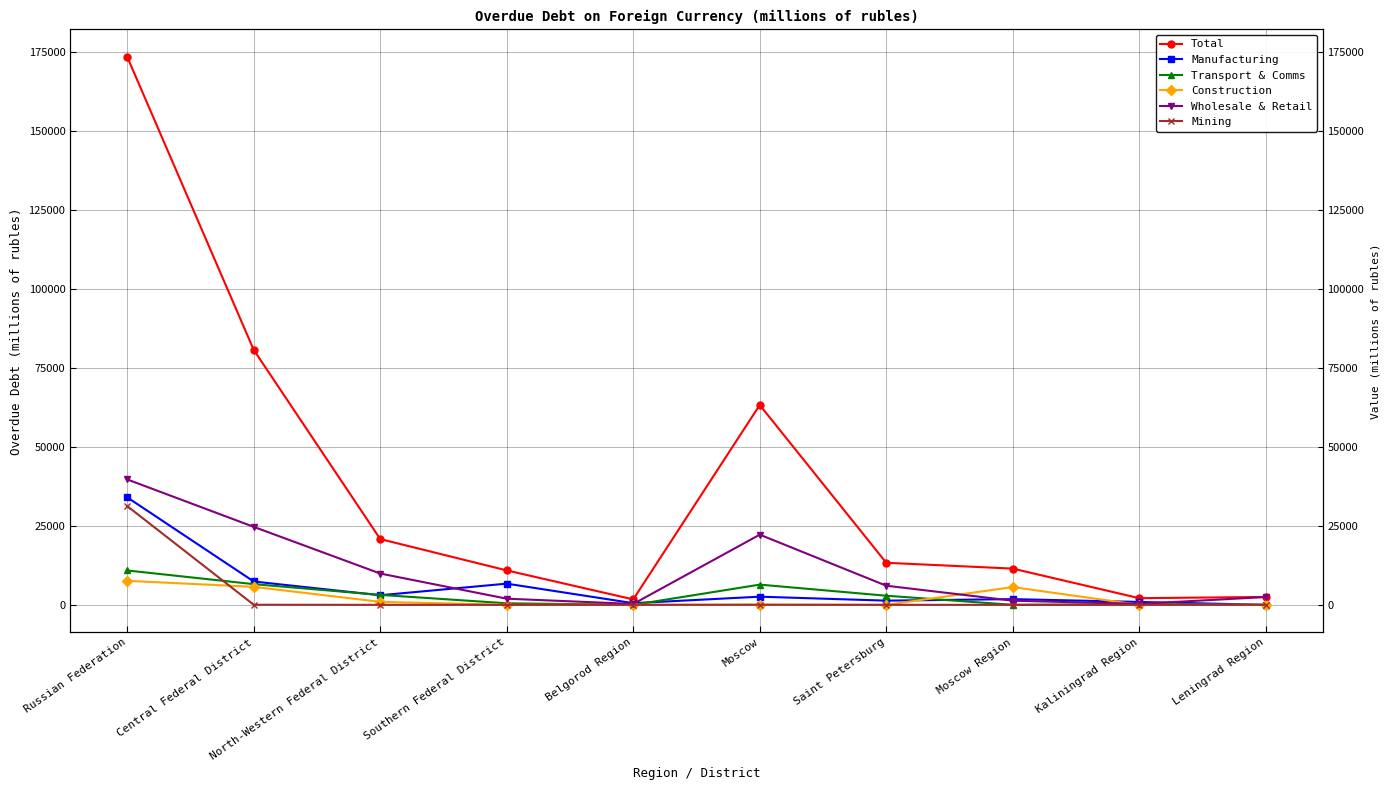

What is the total value across all series at Southern Federal District?

20059.4